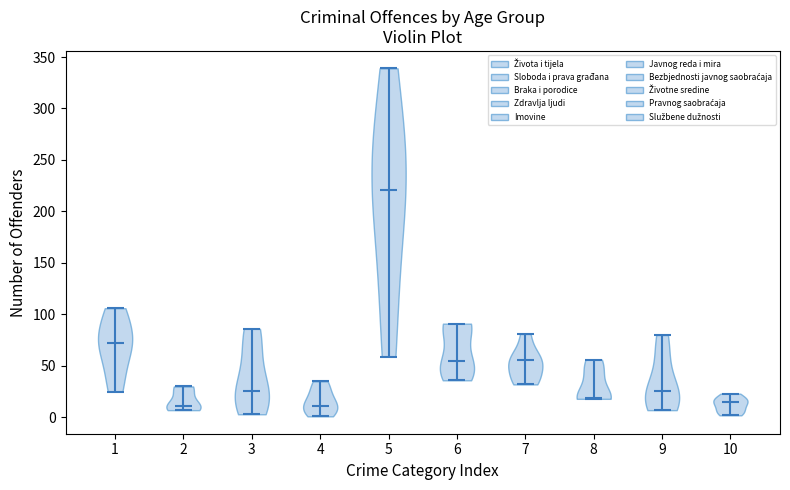

Reading left to right, read every violin against the y-axis: where its median line is, and the lowest and highest points it reaches. The values are not printed on the chart, so give them approximately, as read against the axis.

1: median line 70, lowest point 25, highest point 105
2: median line 10, lowest point 5, highest point 30
3: median line 25, lowest point 5, highest point 85
4: median line 10, lowest point 0, highest point 35
5: median line 220, lowest point 60, highest point 340
6: median line 55, lowest point 35, highest point 90
7: median line 55, lowest point 30, highest point 80
8: median line 20, lowest point 20, highest point 55
9: median line 25, lowest point 5, highest point 80
10: median line 15, lowest point 0, highest point 25